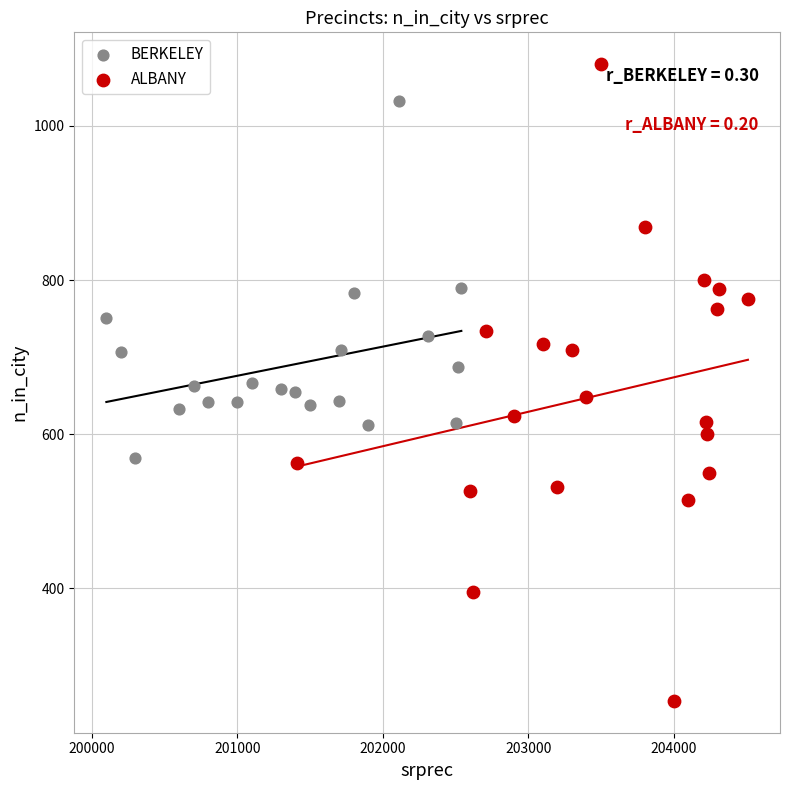

Which series reaches the maximum Y coordinate?

ALBANY